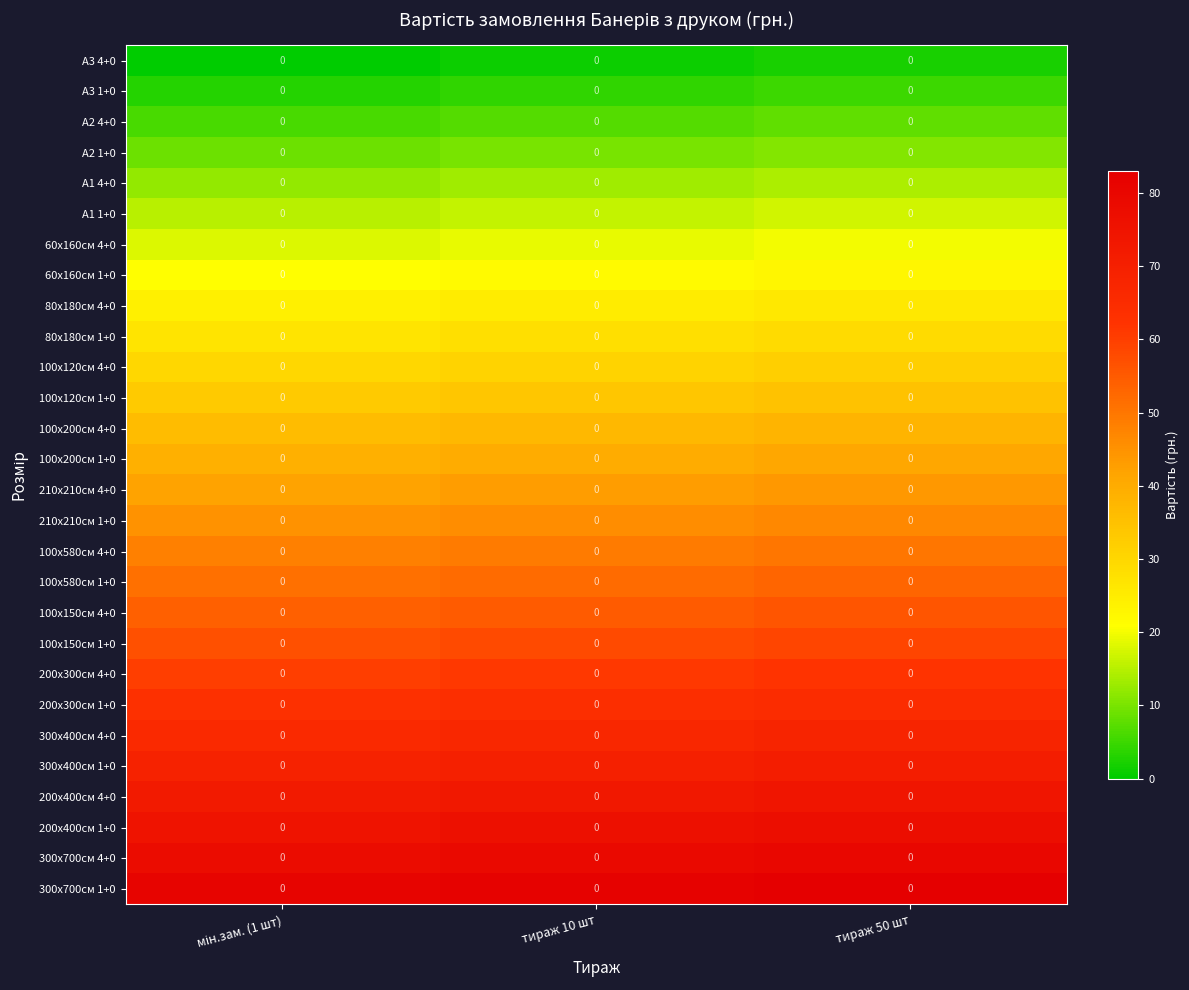

Which has a higher value, тираж 10 шт or мін.зам. (1 шт)?

тираж 10 шт